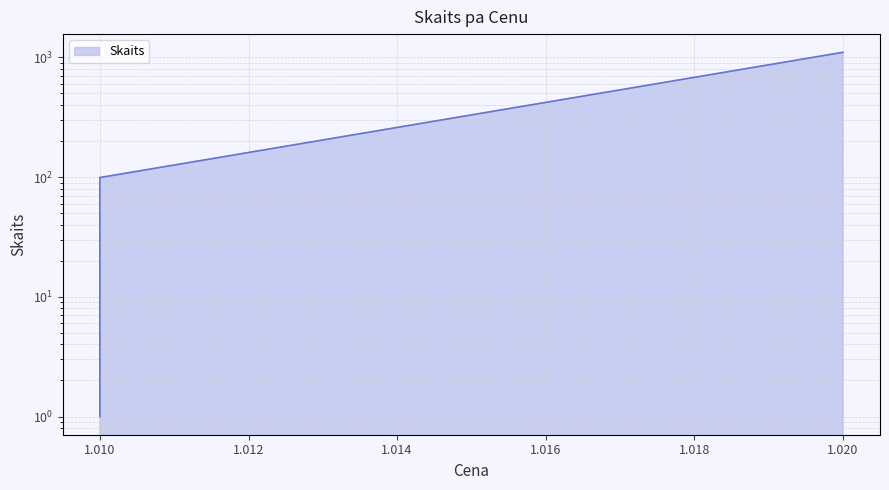

Rank the categories by value from lowest to highest.

1.01, 1.01, 1.02